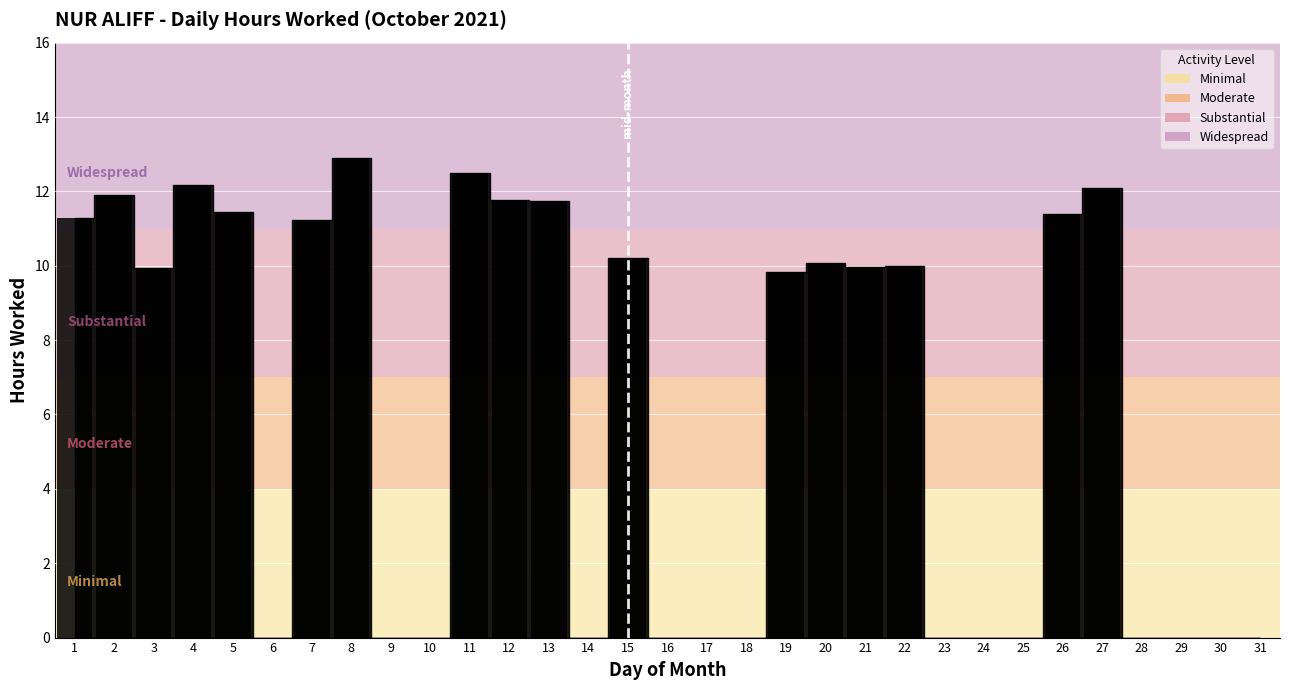

The chart shows a value of 0.0 at 6. True or false?

True